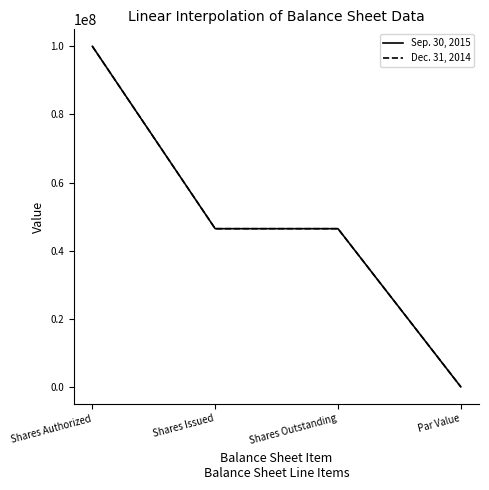

Is this an area chart (filled region under the line)?

No